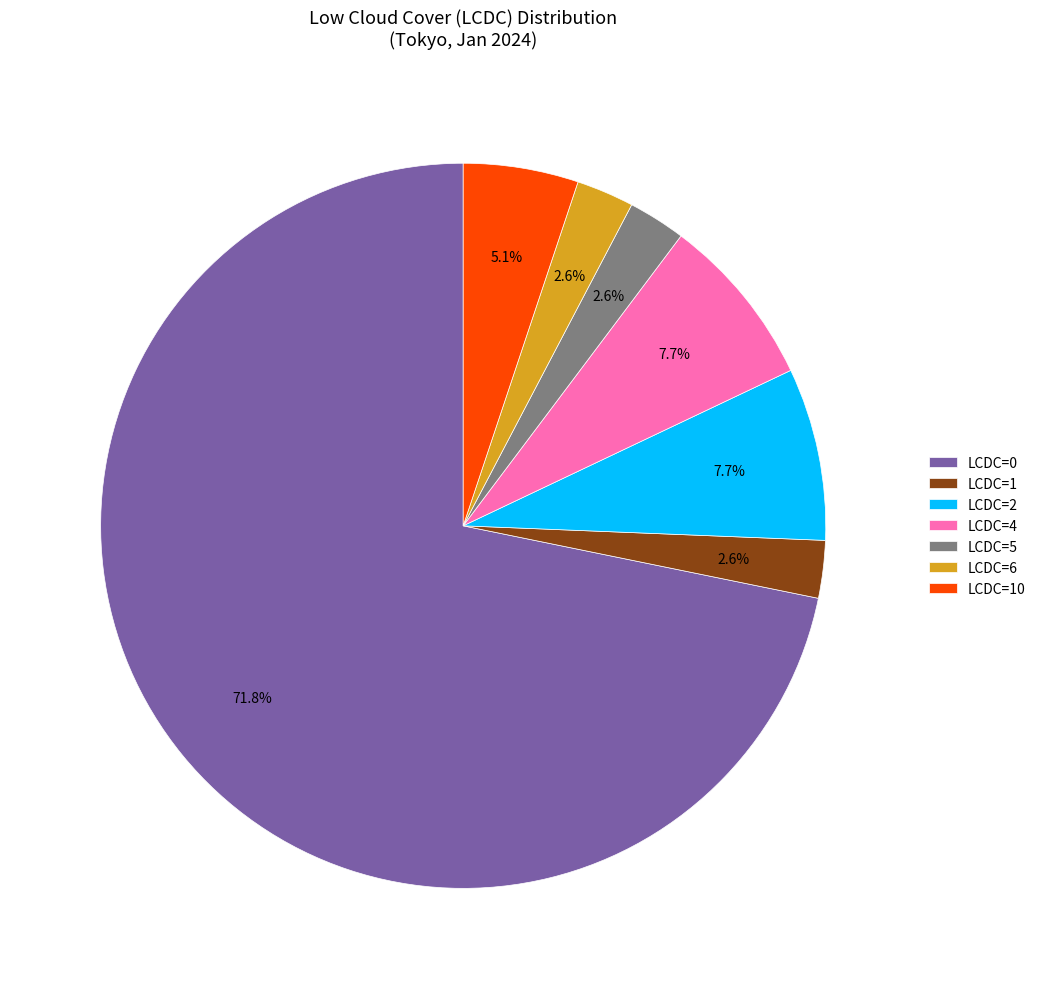

What is the largest slice in the pie chart?

LCDC=0